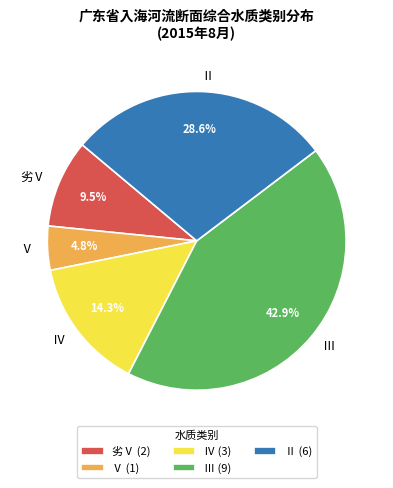

What is the smallest slice in the pie chart?

Ⅴ